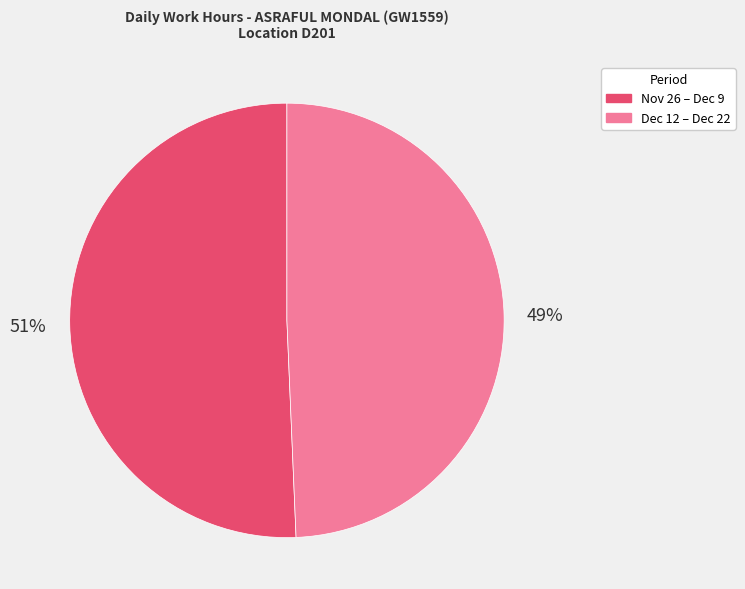

How many slices are in this pie chart?

2